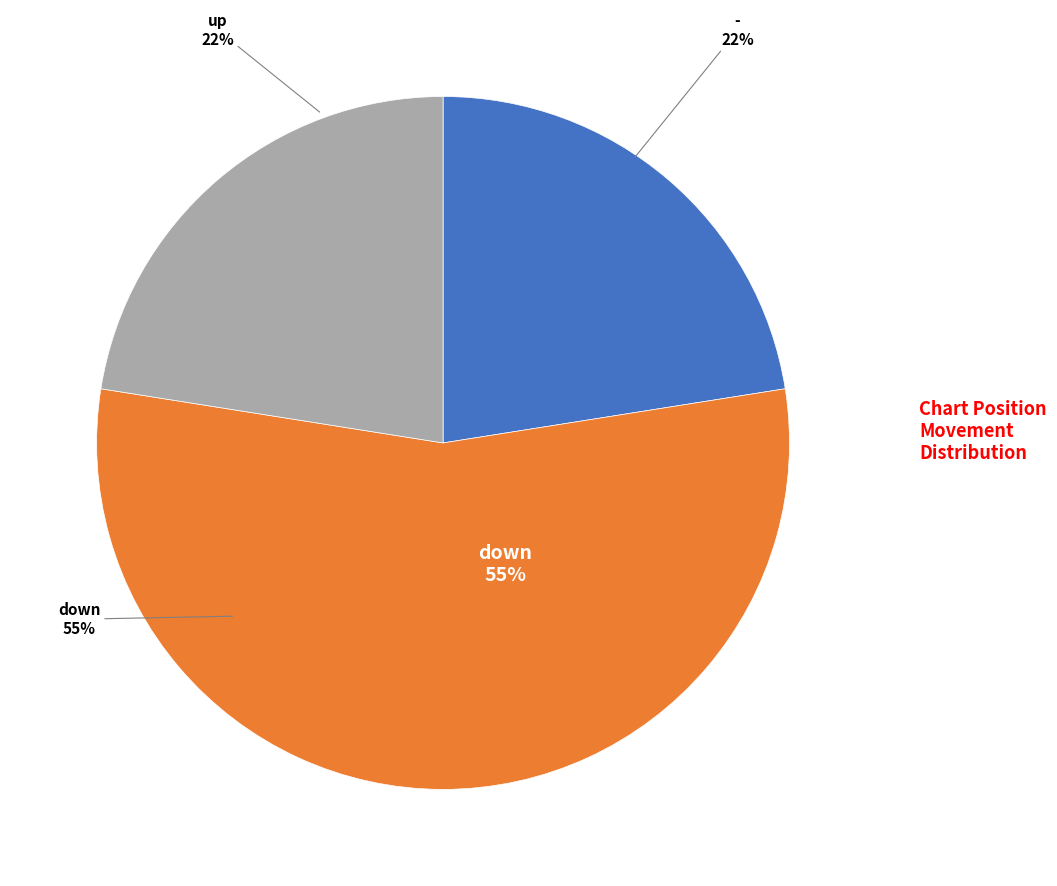

Which has a higher value, up or down?

down